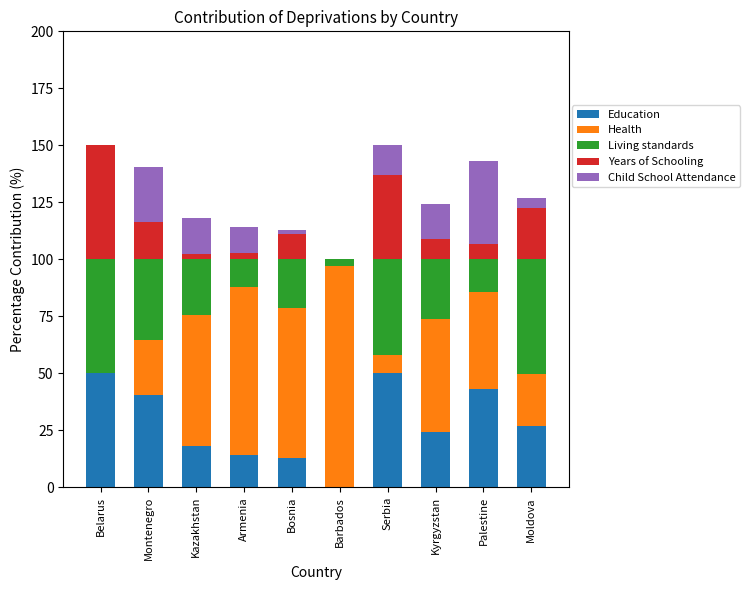

Does the chart contain stacked bars?

Yes